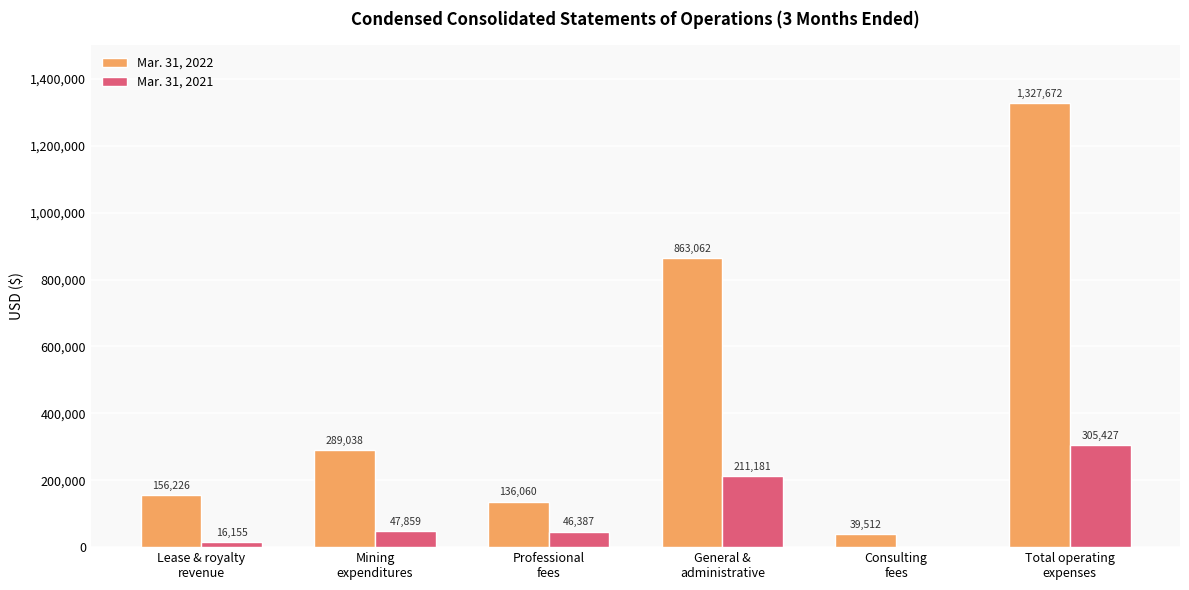

What is the sum of all Mar. 31, 2021 values?

627009